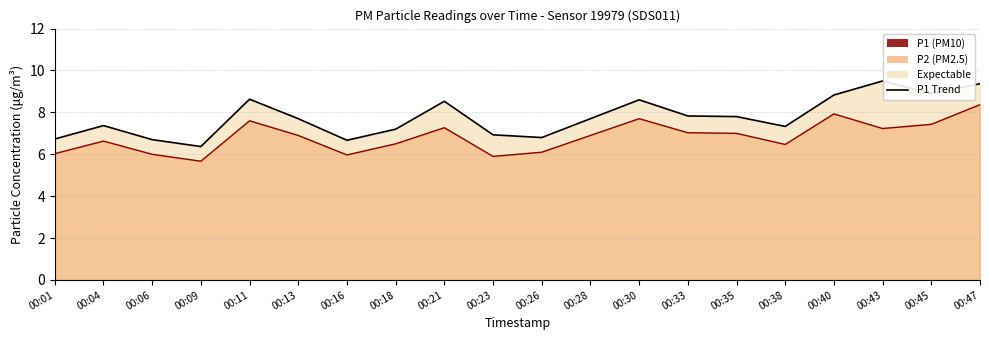

What is the greatest value displayed?

9.5